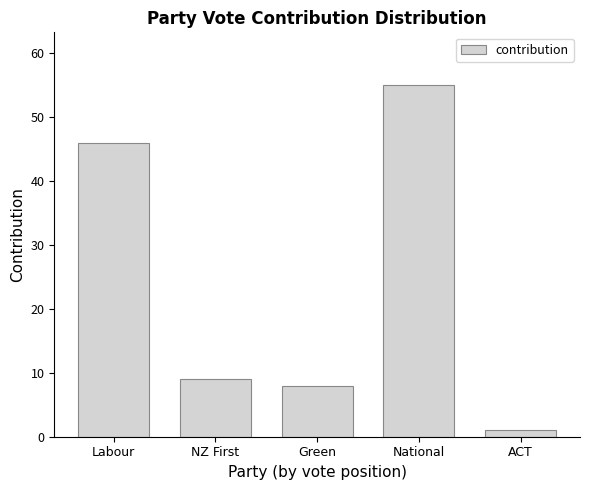

Is it true that the value at Green is 8?

True